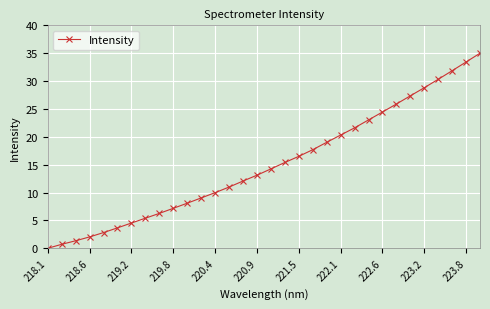

True or false: the data has more than 2 interior local peaks.

False